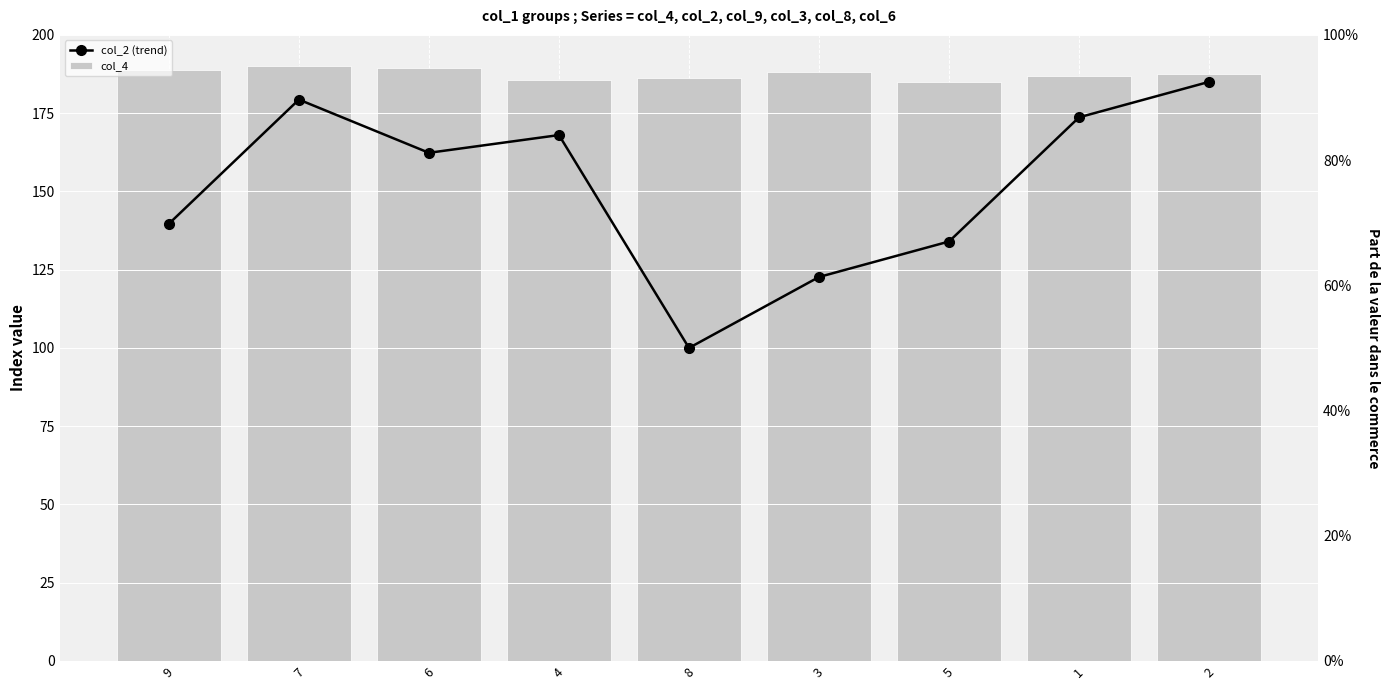

What is the sum of all col_4 values?

1687.5